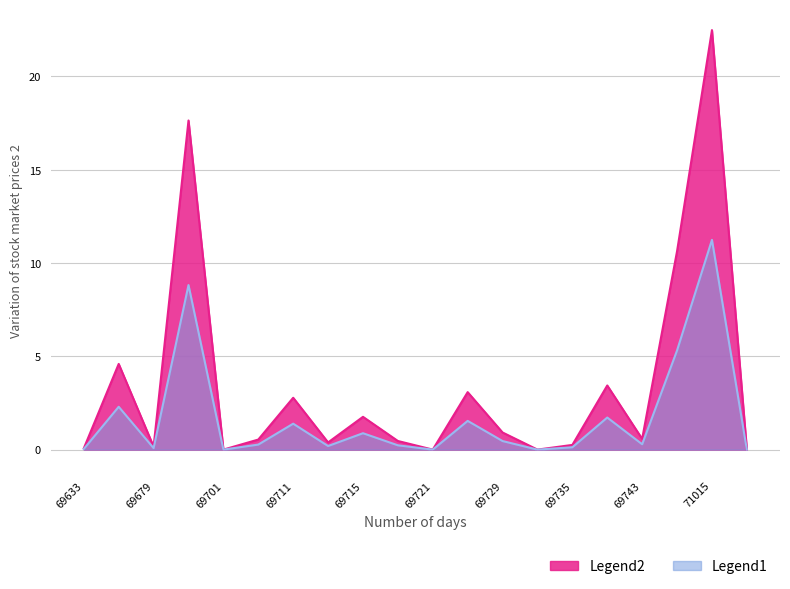

At which category is the sum across all series the highest?

71015